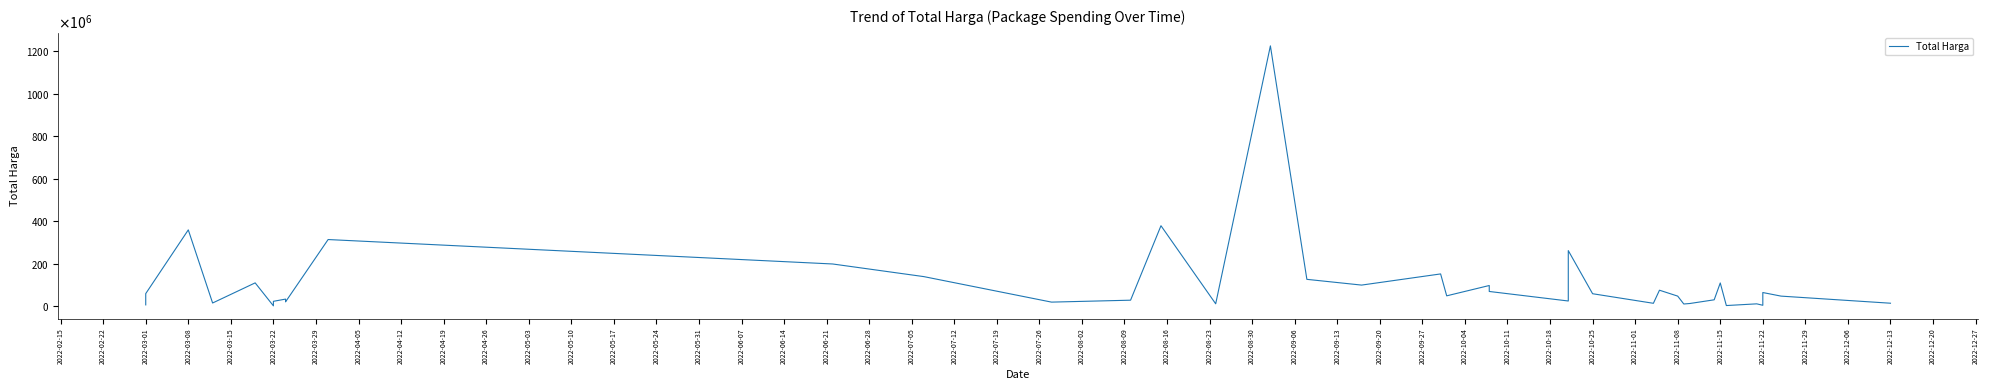

True or false: there are more than 0 points higher than both neighbors.

True